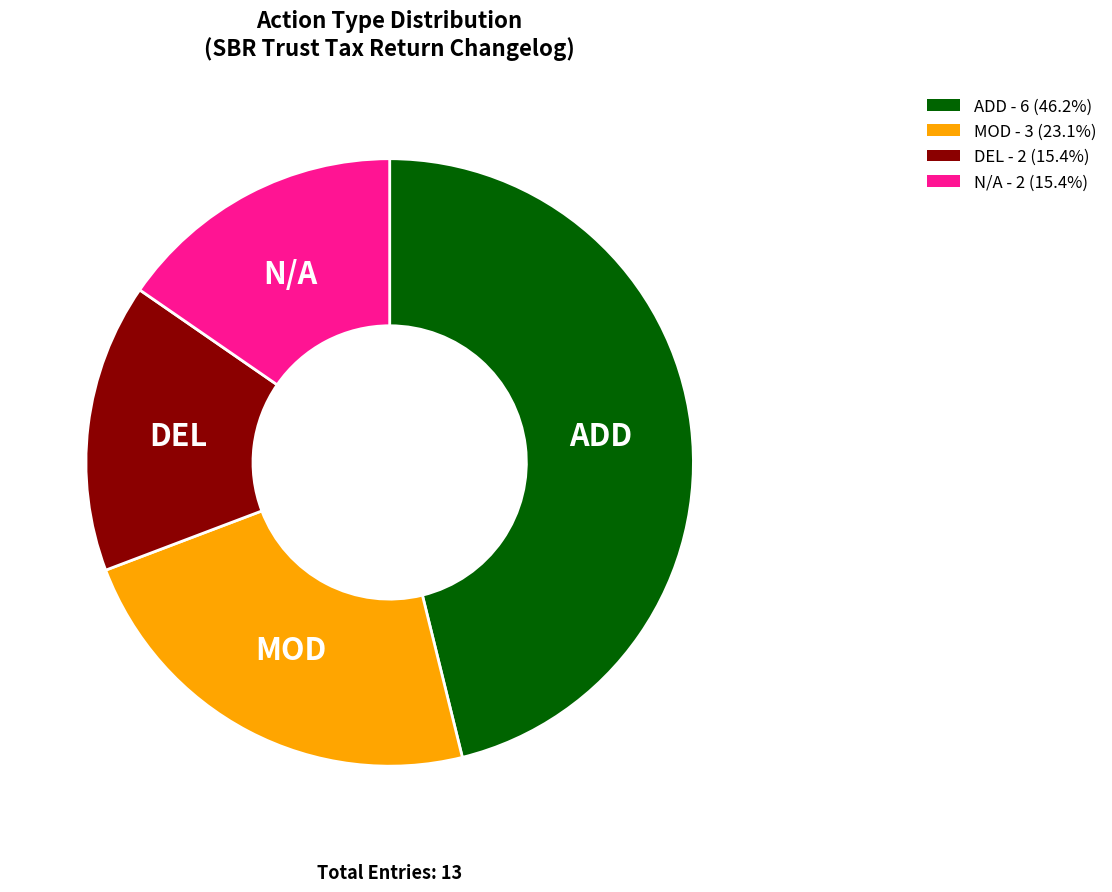

Count the number of slices in the pie.

4